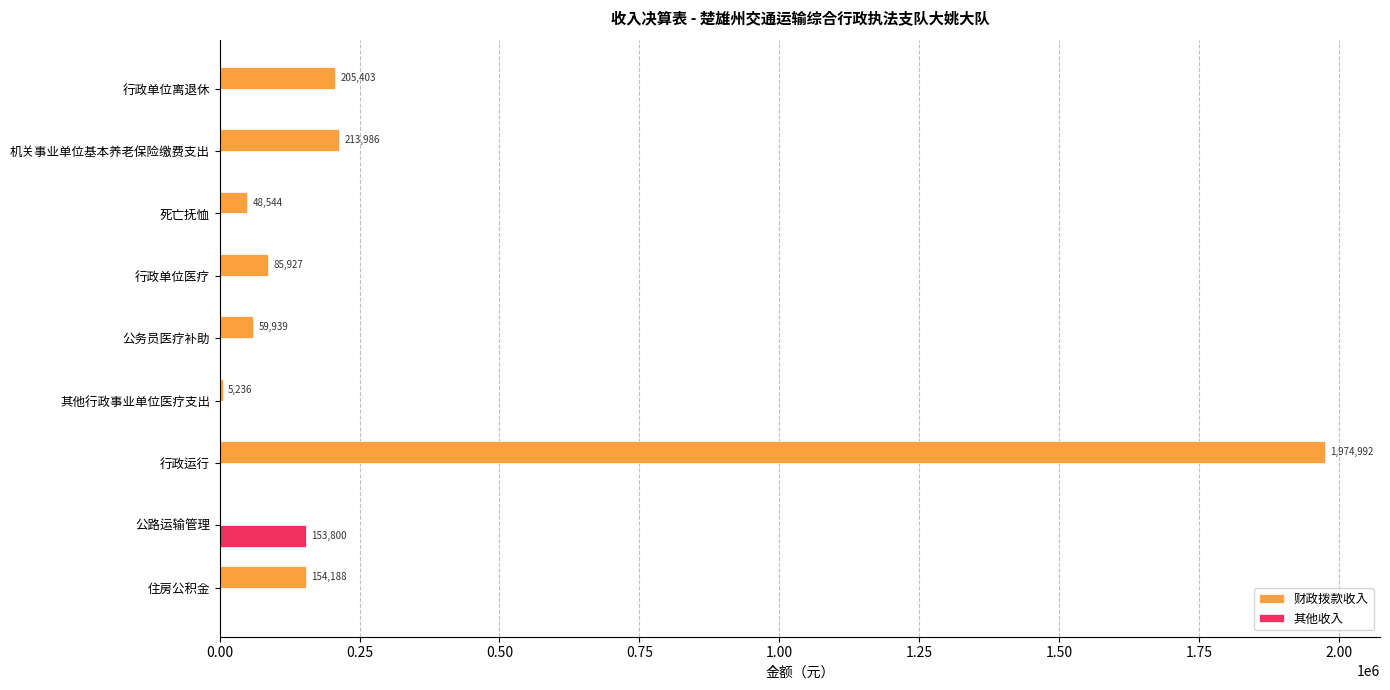

The value of 其他收入 at 公路运输管理 is 241737.6. True or false?

False